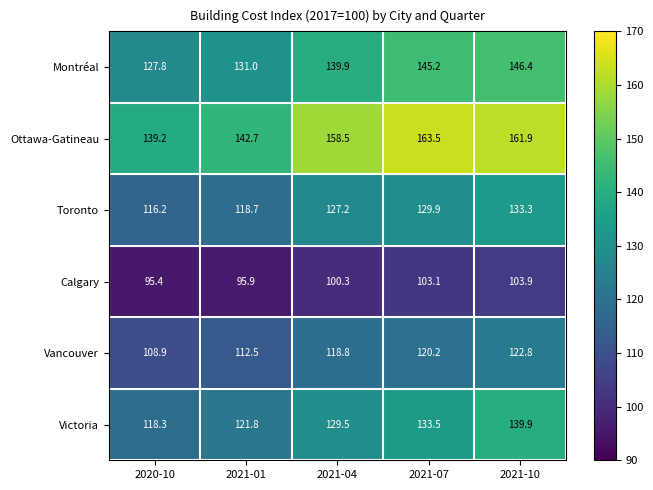

True or false: Vancouver has a value of 118.8 at 2021-04.

True